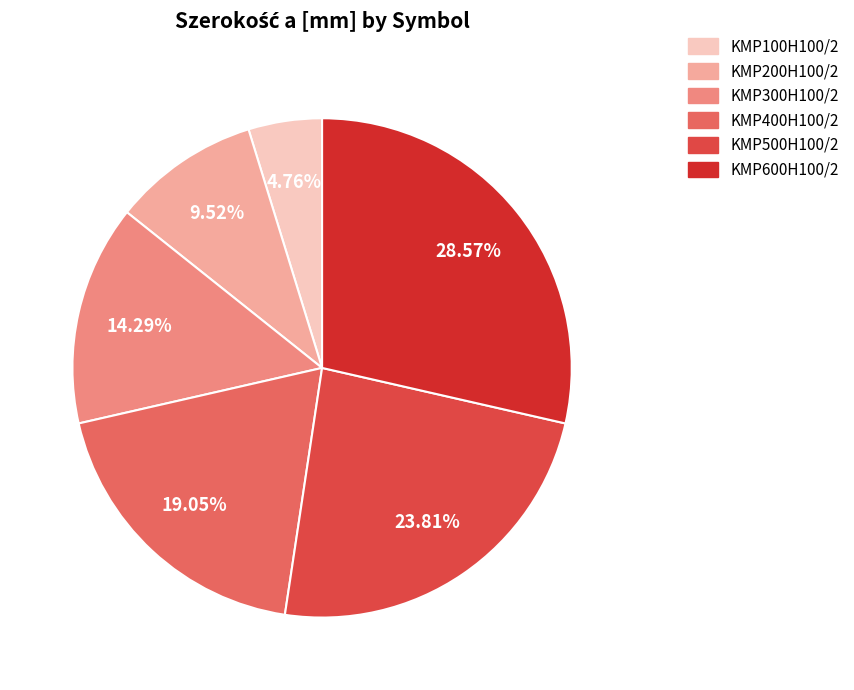

Which category has the biggest portion of the pie?

KMP600H100/2